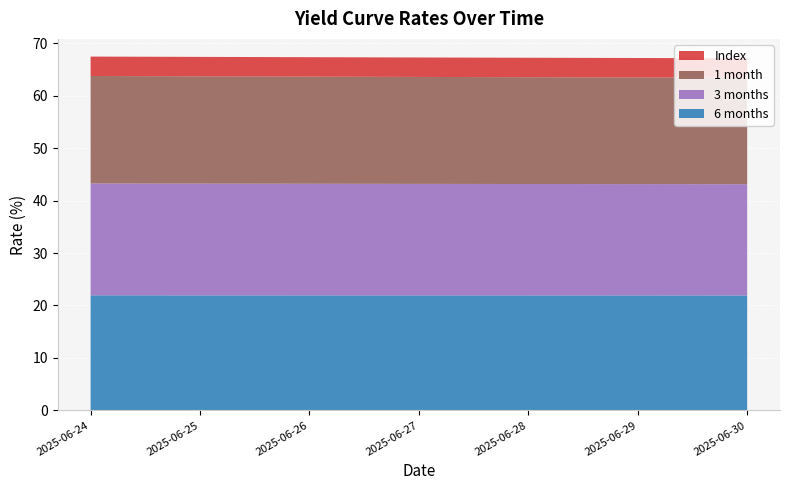

The value of Index at 2025-06-28 is 4.8. True or false?

False